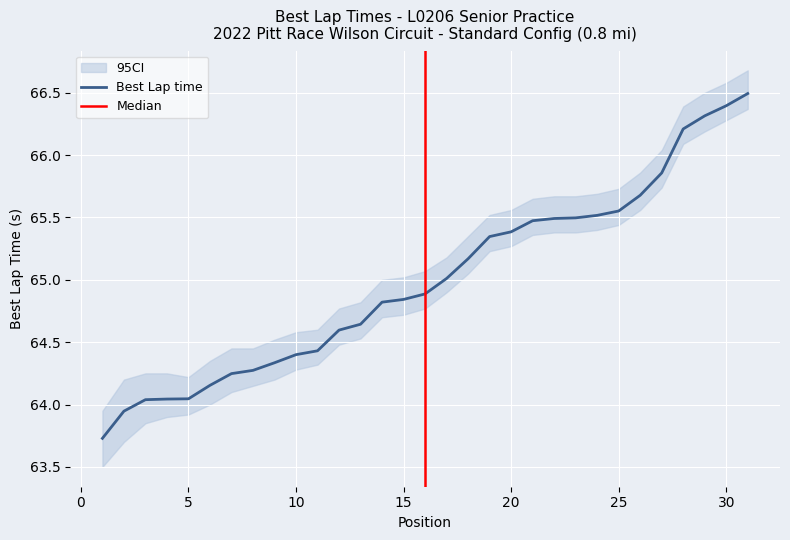

List the labels in order of value, largest first.

31, 30, 29, 28, 27, 26, 25, 24, 23, 22, 21, 20, 19, 18, 17, 16, 15, 14, 13, 12, 11, 10, 9, 8, 7, 6, 5, 4, 3, 2, 1